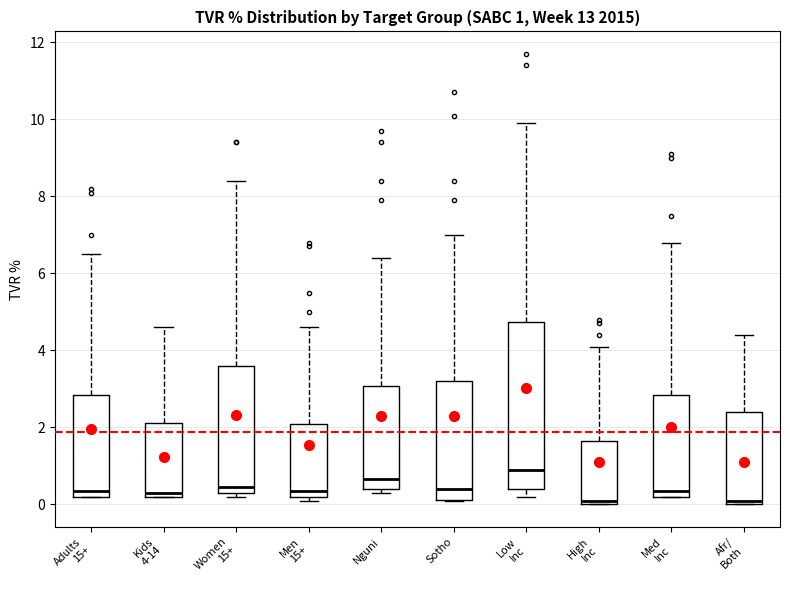

Comparing the boxes themselves (not the whiskers), which one is the tallest?

Low Inc